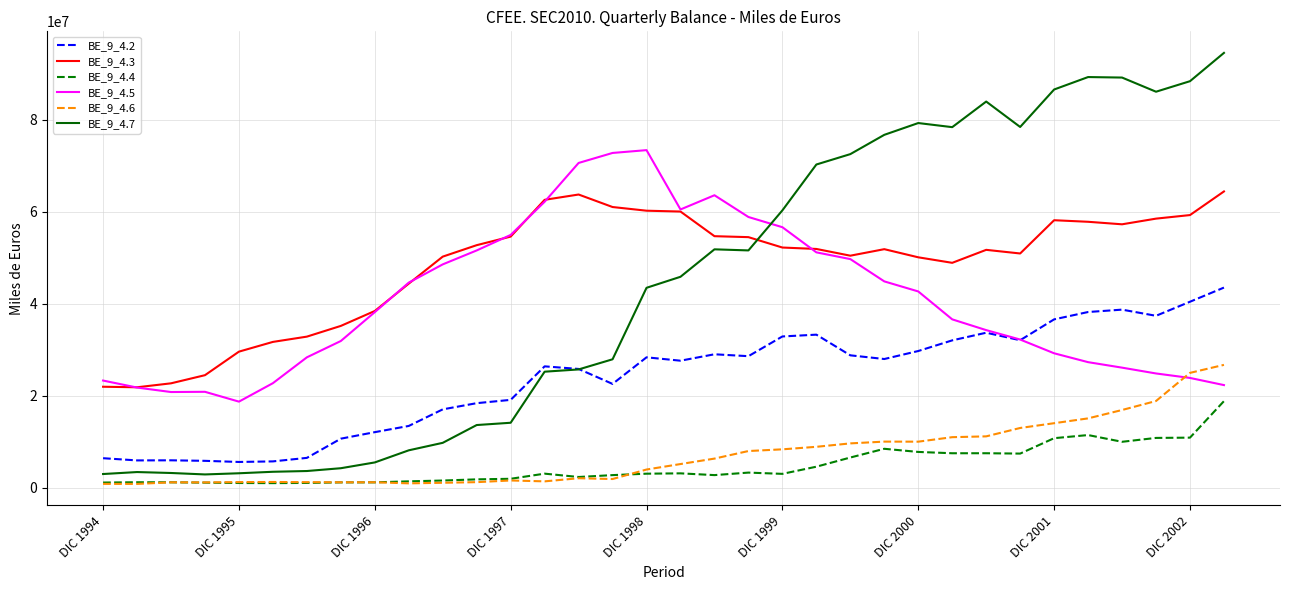

True or false: BE_9_4.2 and BE_9_4.3 cross at least once.

False